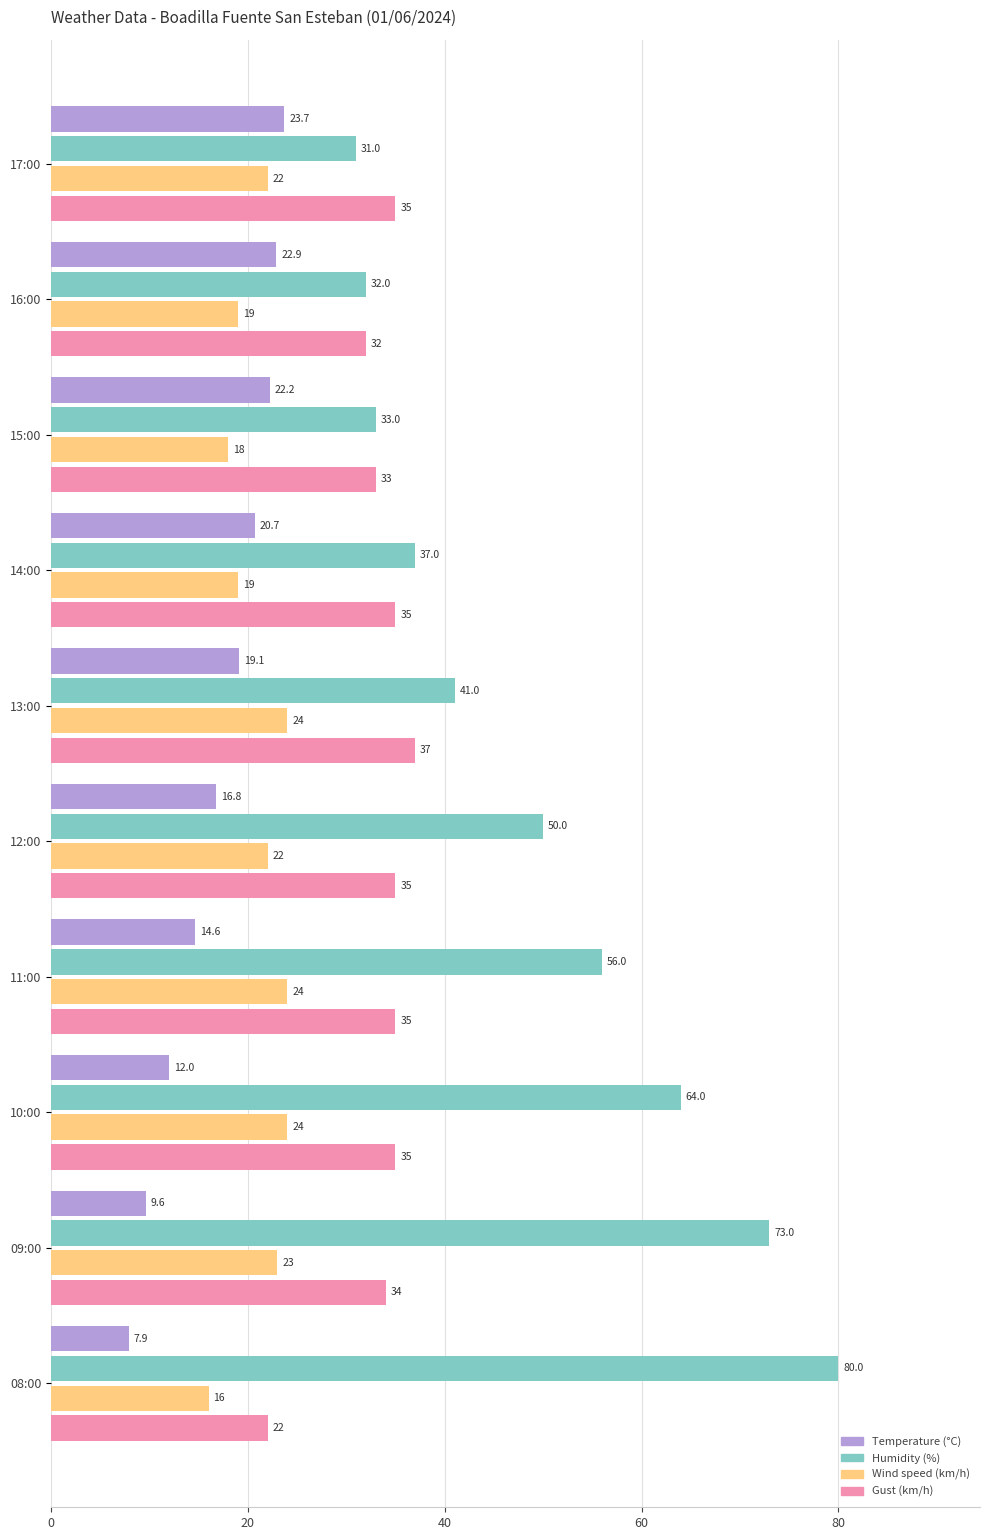

Which series has the largest total across all categories?

Humidity (%)